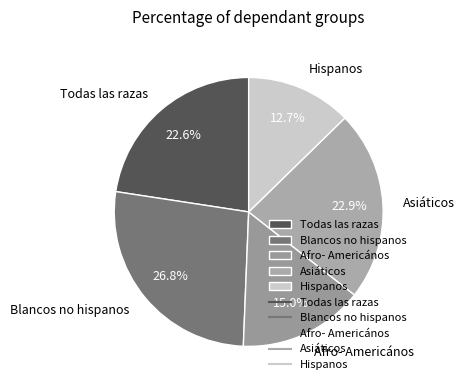

Does Hispanos represent more than half of the total?

No